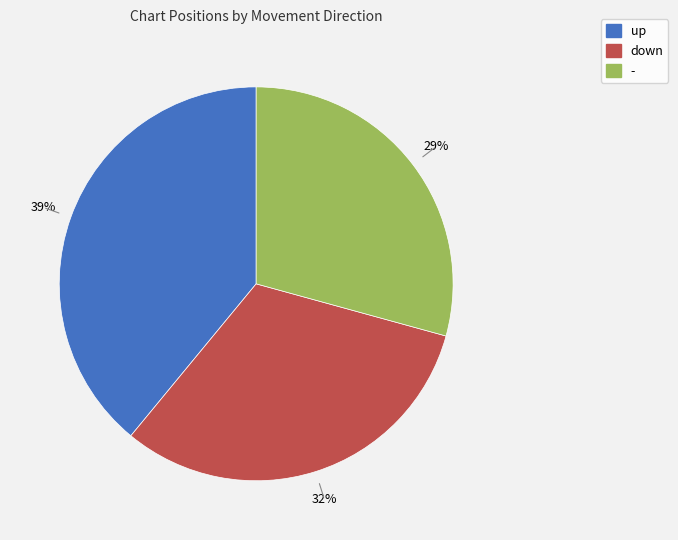

Which has a higher value, up or down?

up